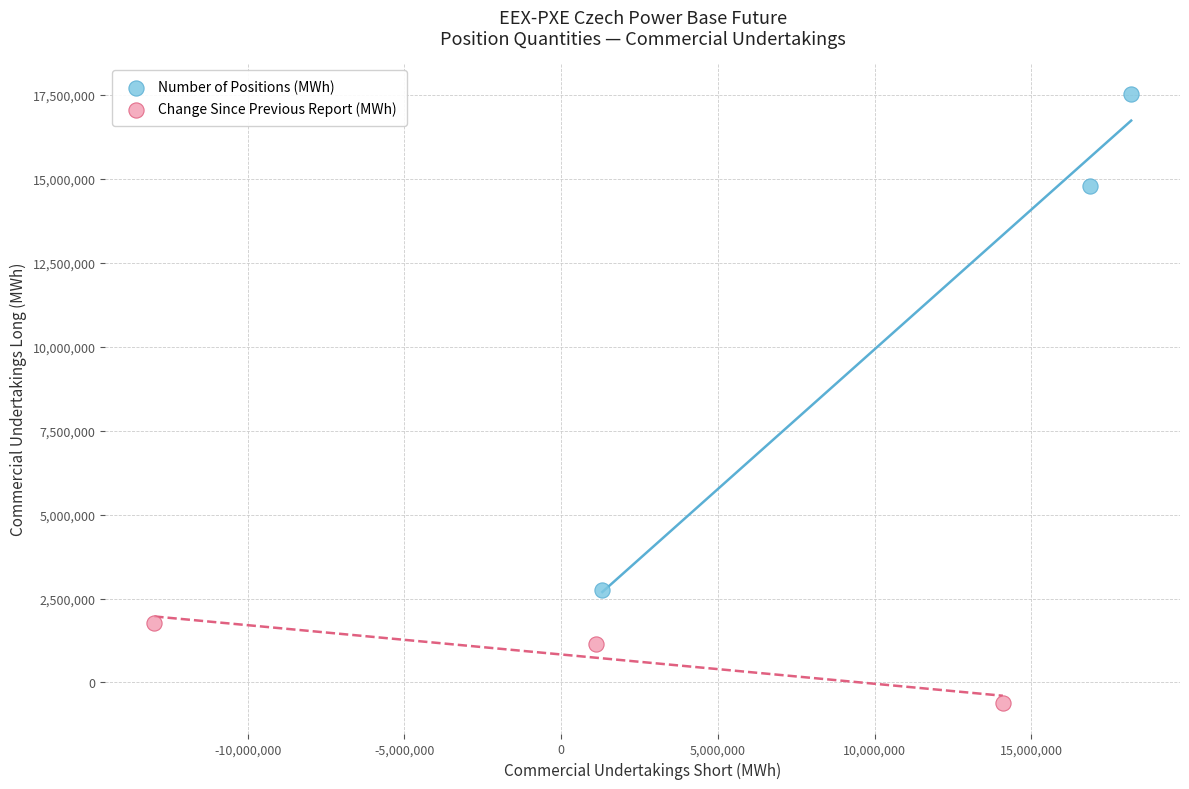

Which series contains the highest Y value?

Number of Positions (MWh)